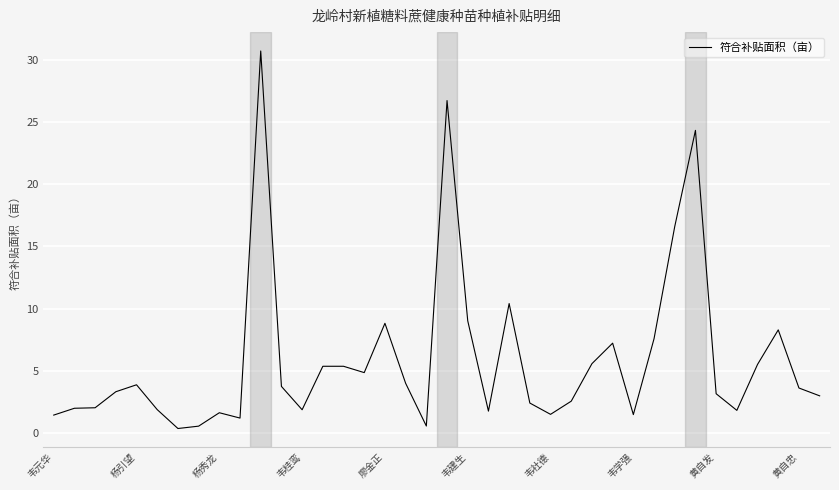

What is the difference between the maximum and minimum values?

30.4